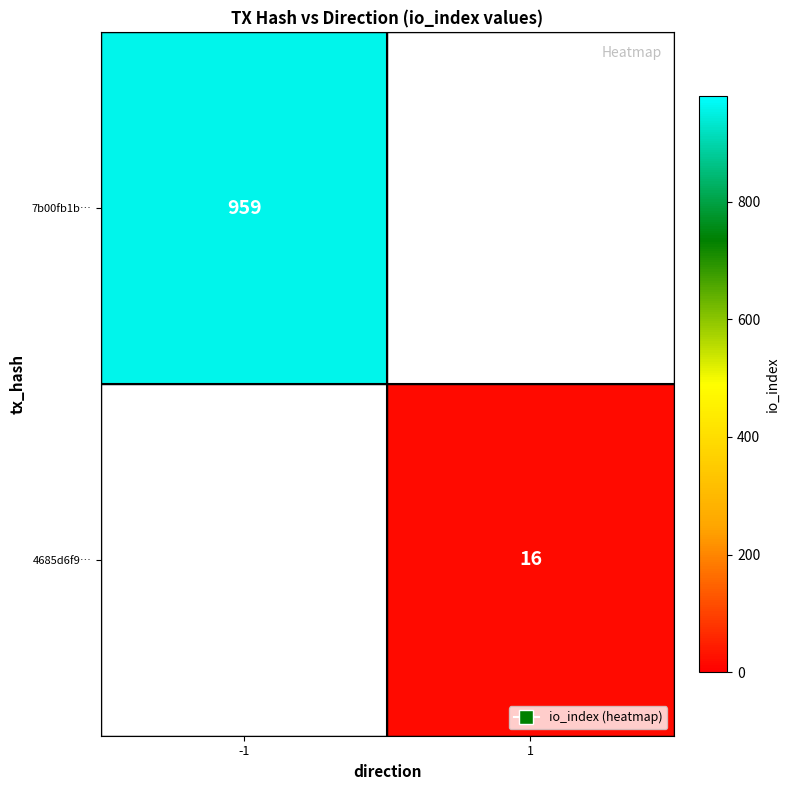

The 7b00fb1b… series shows 1335 at -1. True or false?

False